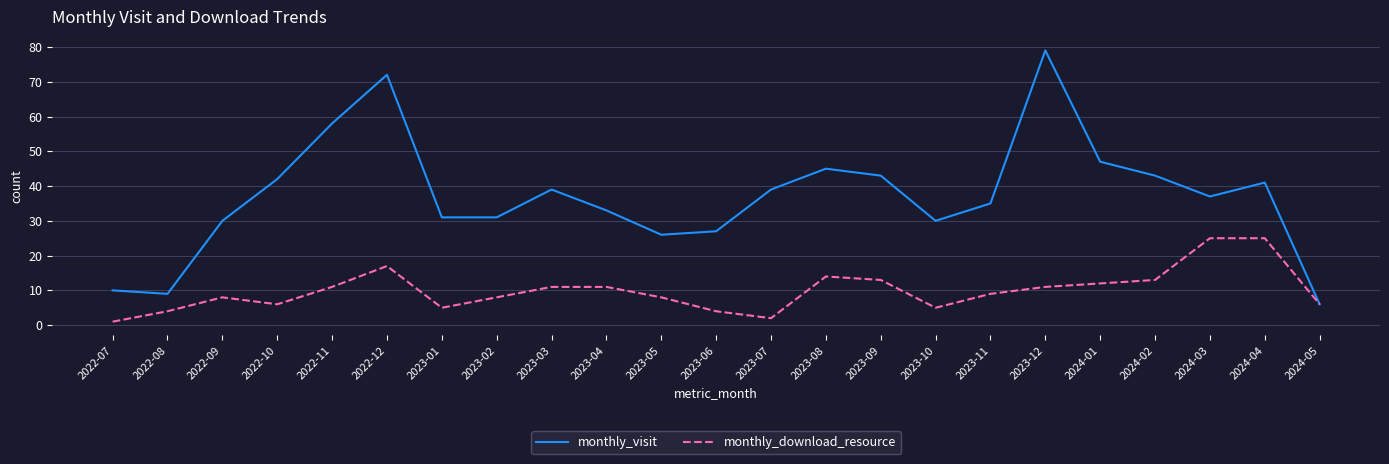

What is the greatest value displayed?

79